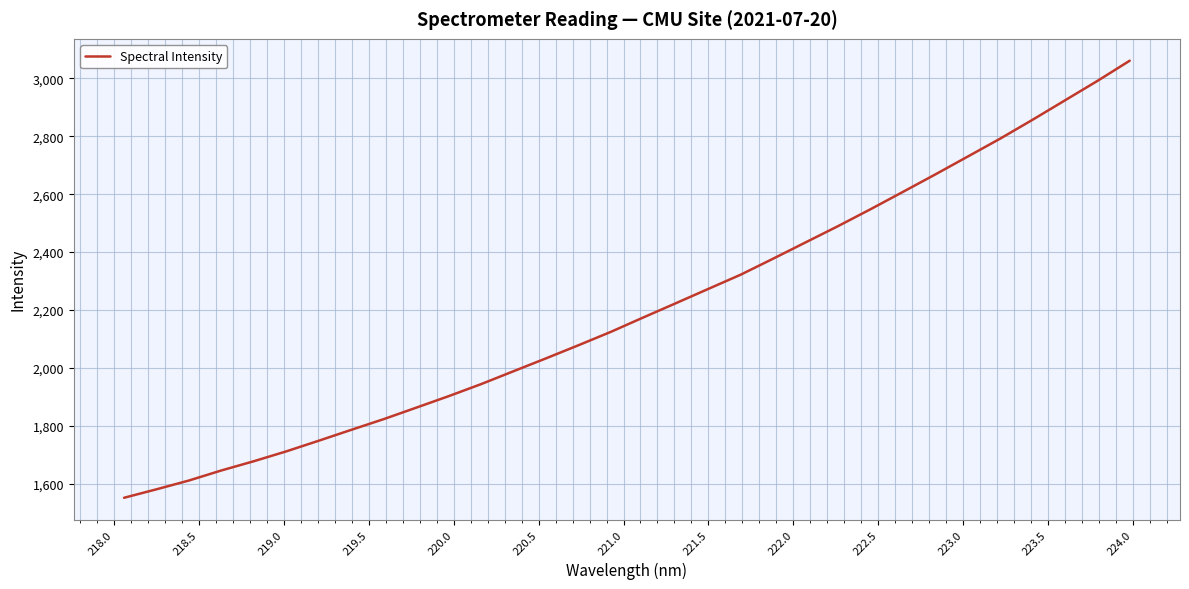

Does the chart have visible grid lines?

Yes